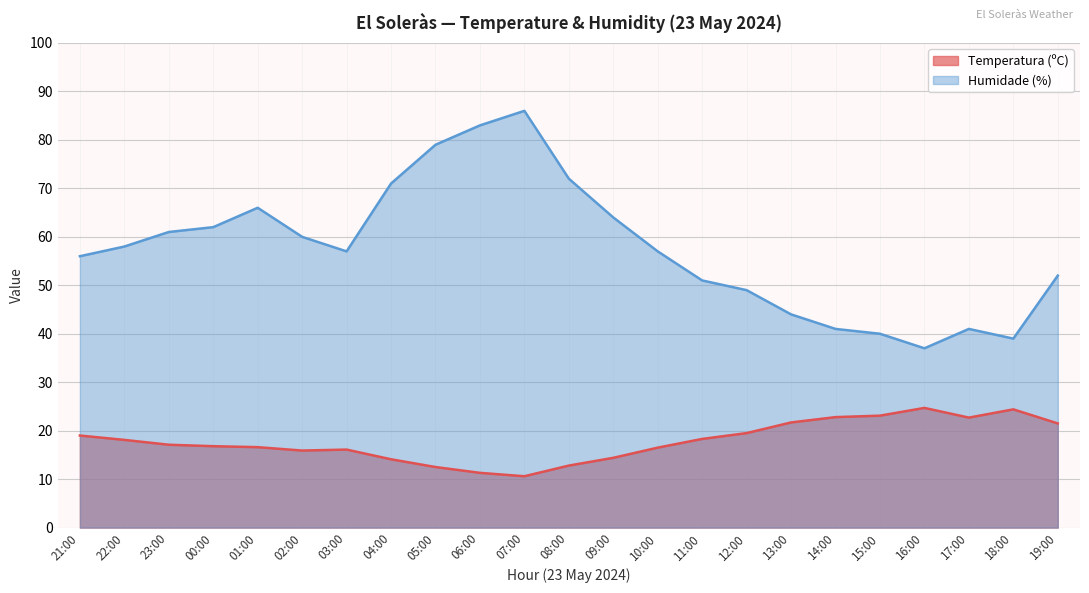

True or false: Temperatura (ºC) and Humidade (%) intersect in this chart.

False